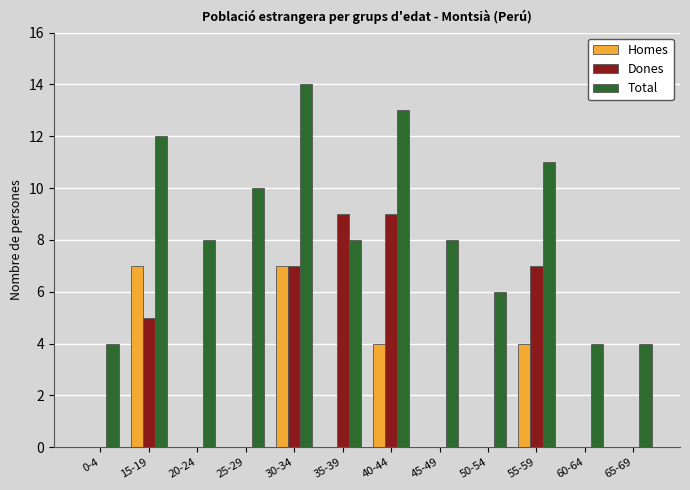

True or false: Total has a value of 3 at 15-19.

False